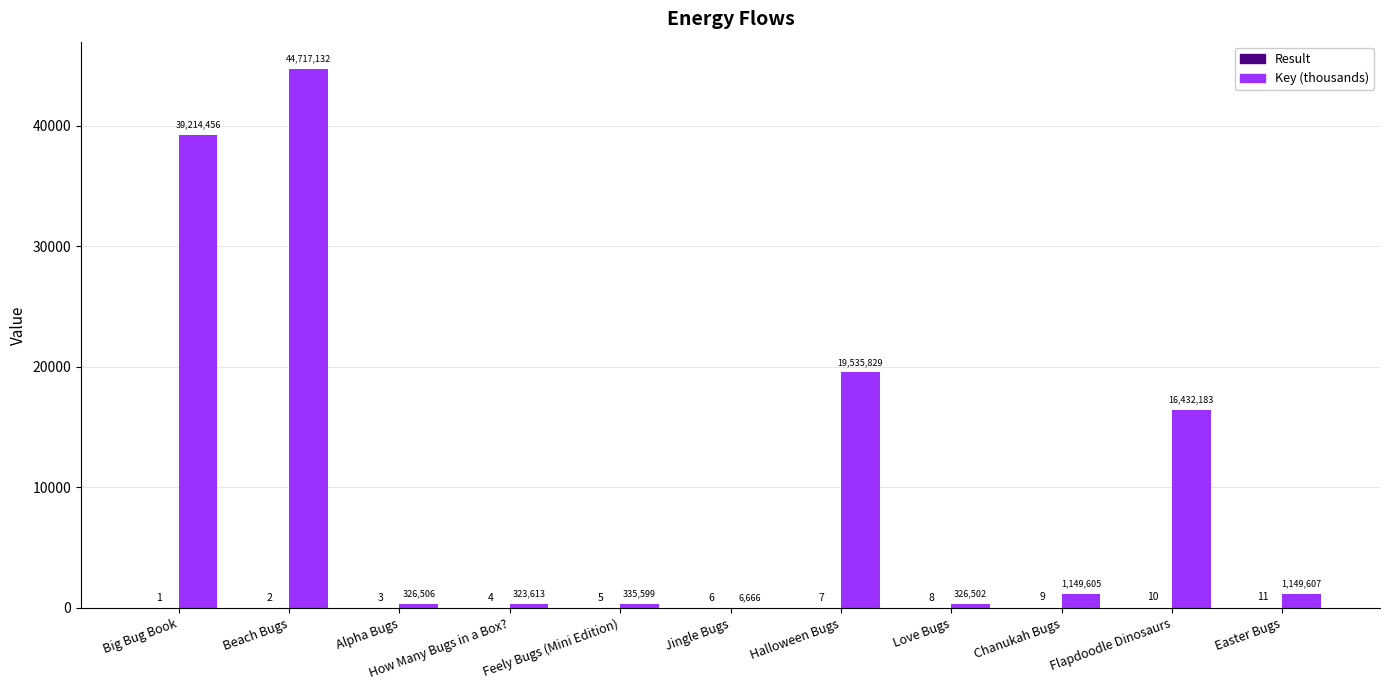

The Key (thousands) series shows 335.6 at Feely Bugs (Mini Edition). True or false?

True